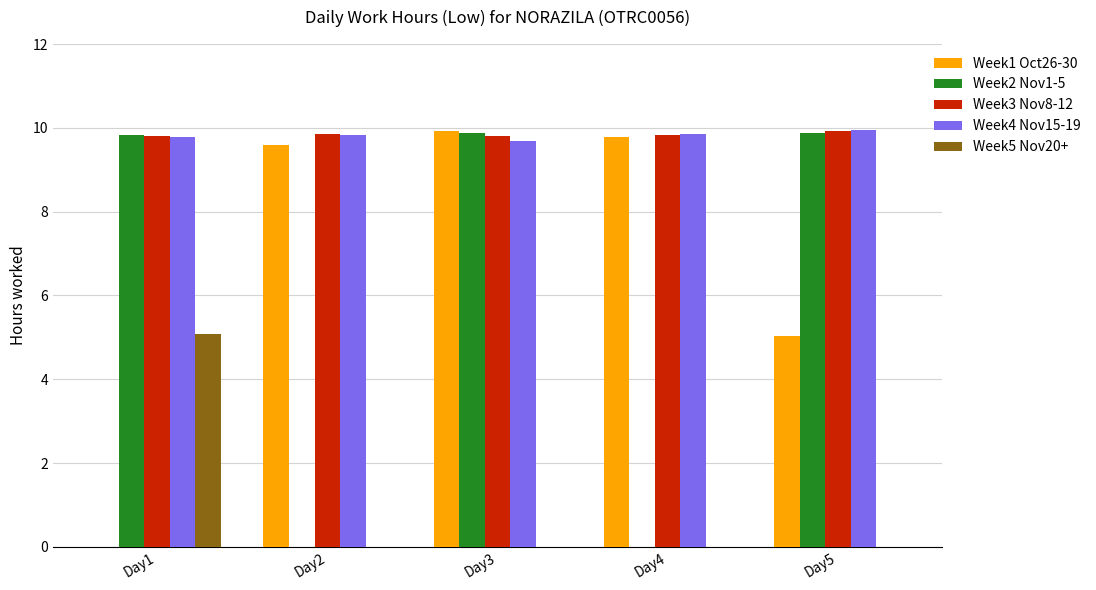

What are all the series names shown in the legend?

Week1 Oct26-30, Week2 Nov1-5, Week3 Nov8-12, Week4 Nov15-19, Week5 Nov20+